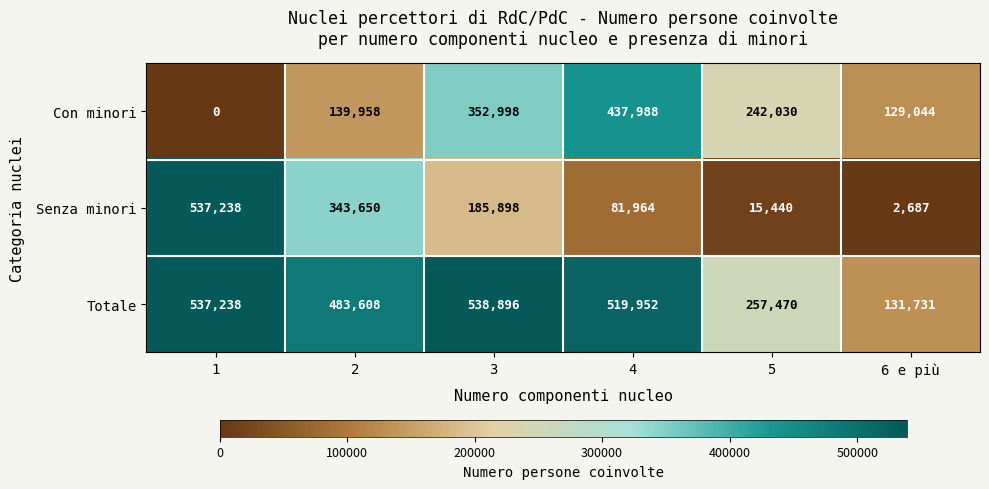

At 3, list the series in order from smallest to largest.

Senza minori, Con minori, Totale